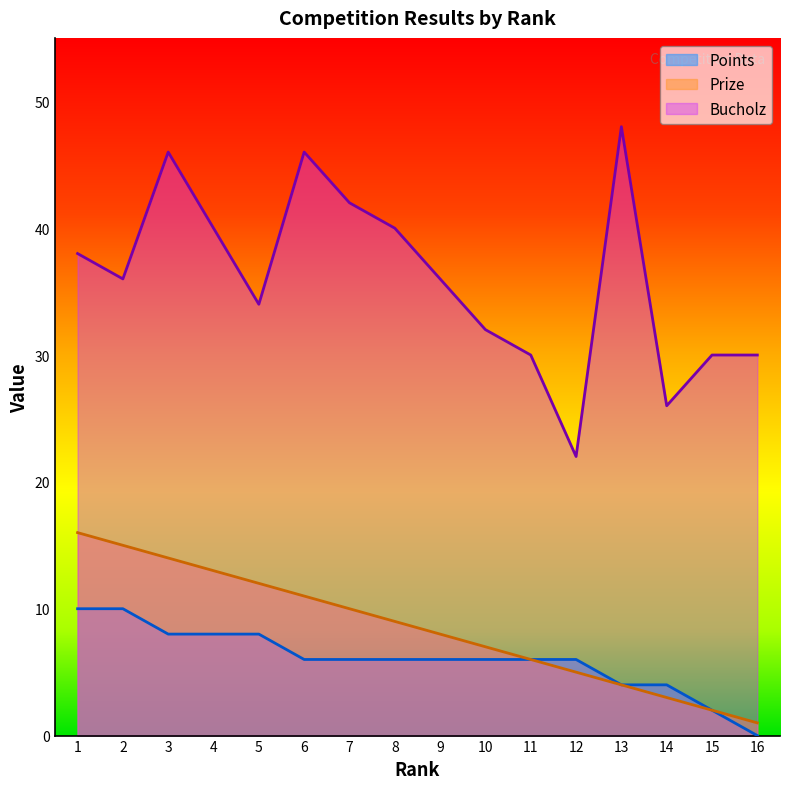

At 9, list the series in order from largest to smallest.

Bucholz, Prize, Points